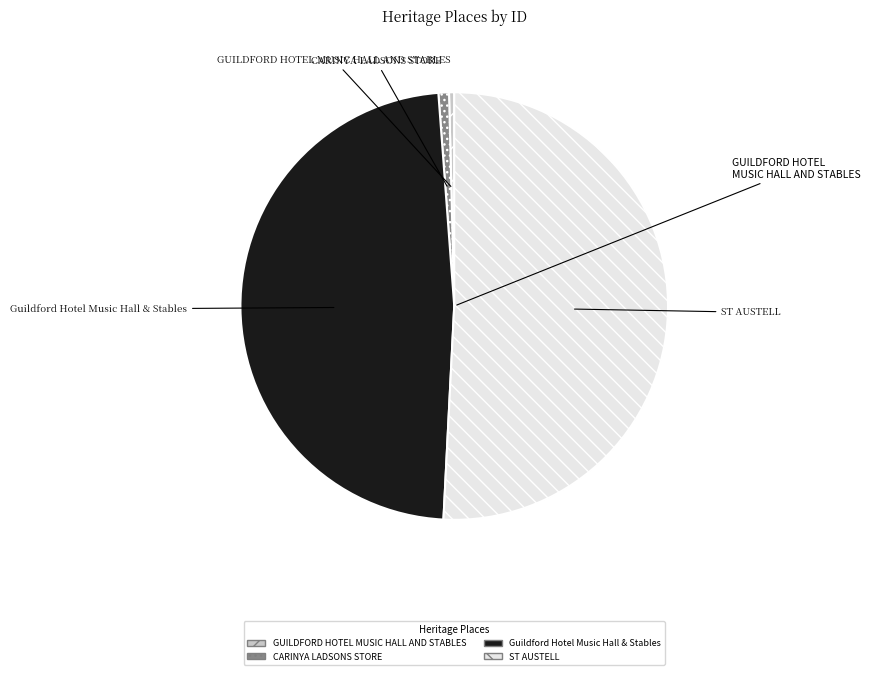

Is the sum of CARINYA LADSONS STORE and ST AUSTELL greater than half?

Yes